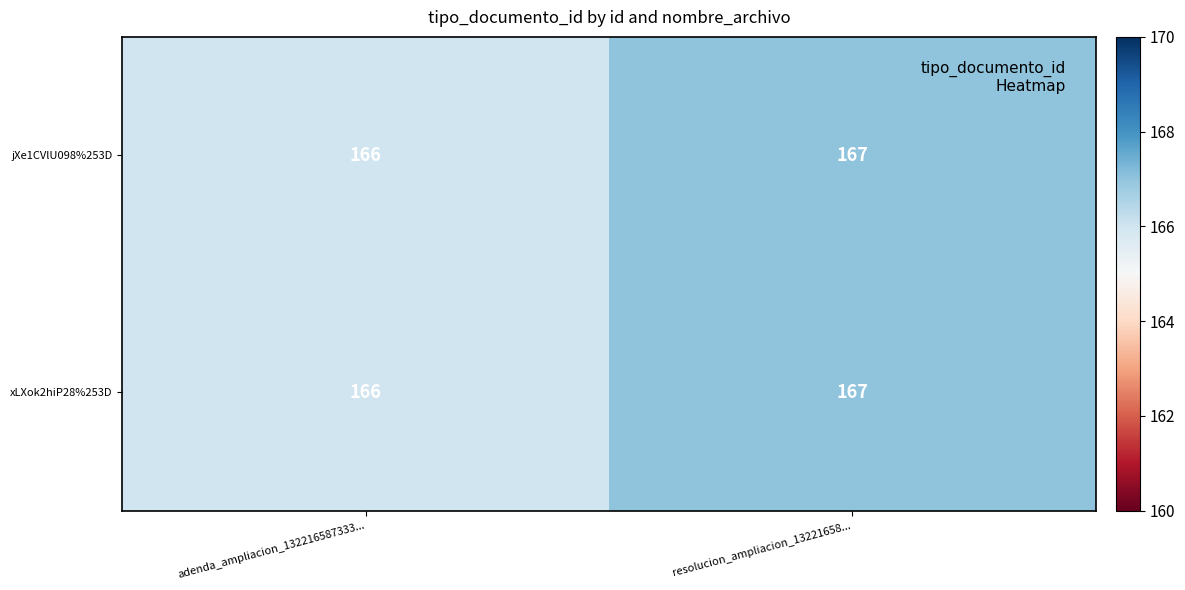

Reading left to right, list all the values displayed in this chart.

jXe1CVlU098%253D: 166	167
xLXok2hiP28%253D: 166	167